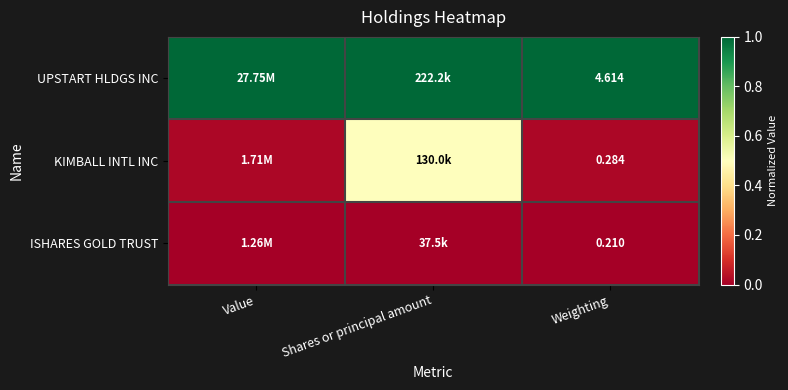

Between Value and Shares or principal amount, which series saw the biggest shift?

KIMBALL INTL INC